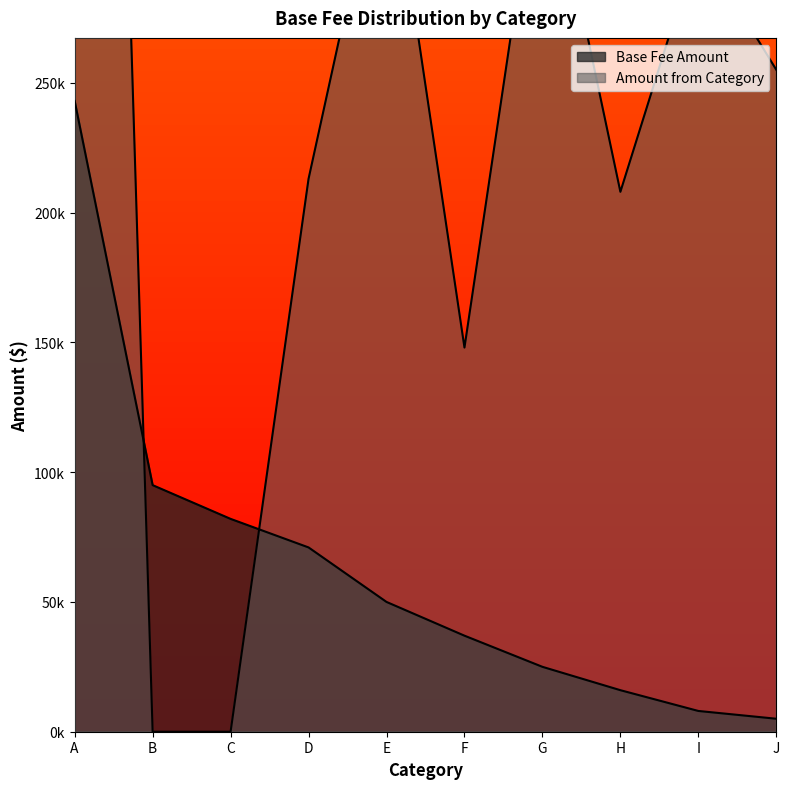

At which label does Amount from Category reach its peak?

A